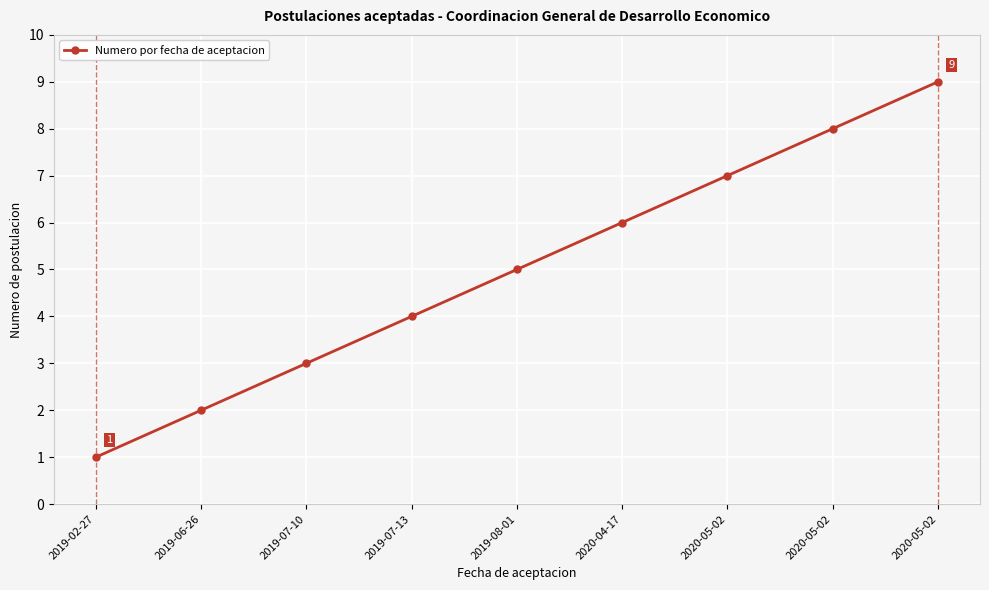

How many lines are shown in the chart?

1